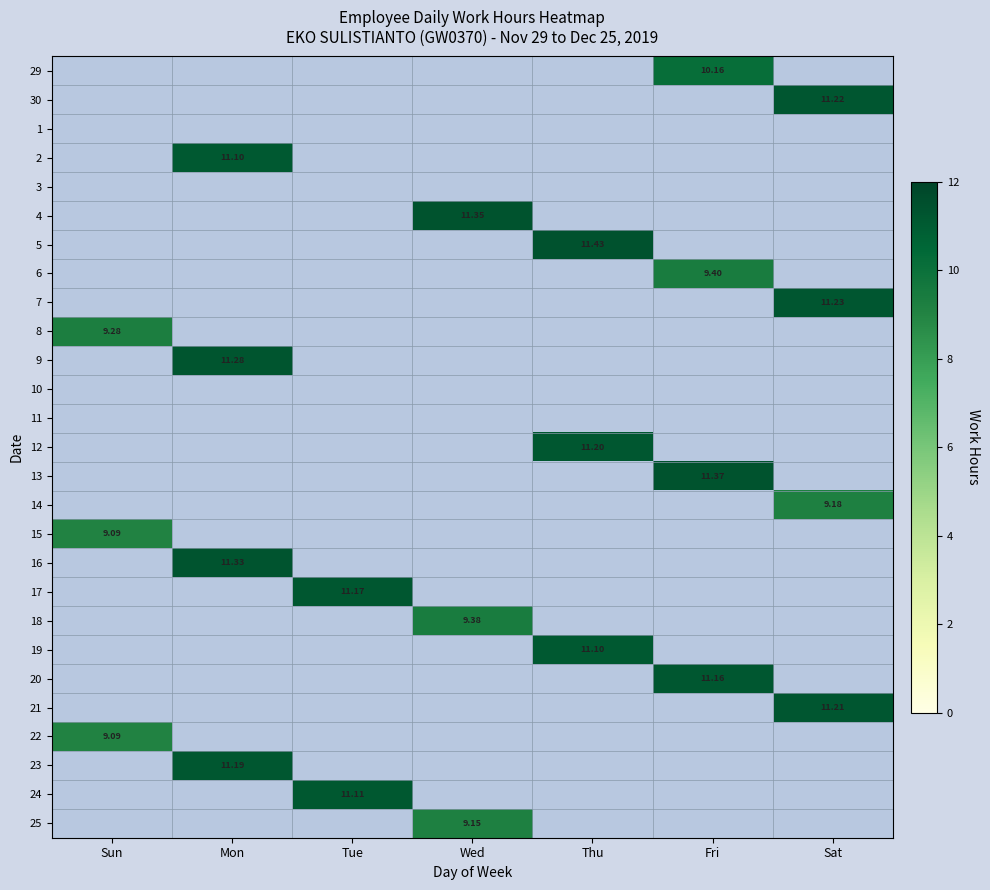

Which category has the lowest value across all series?

Sun